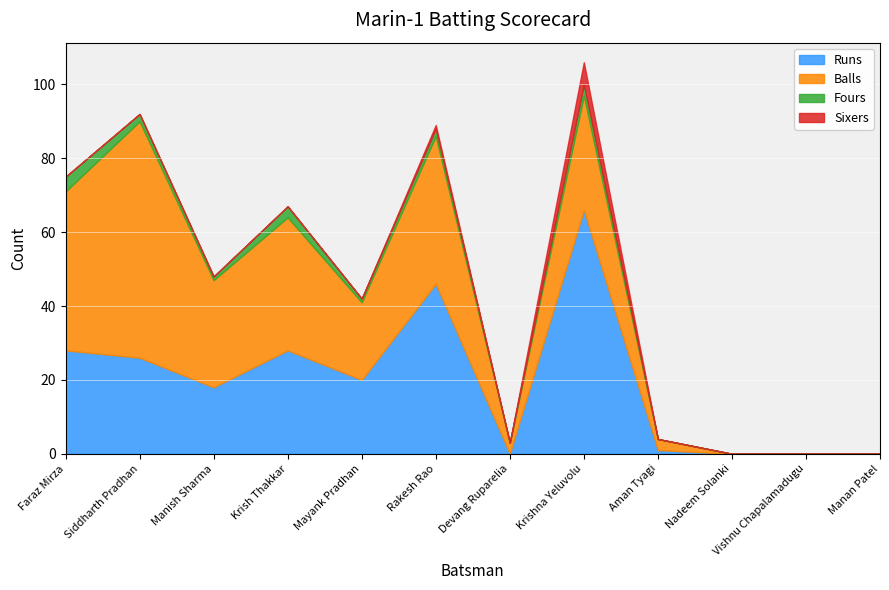

At how many categories does at least one series exceed 32?

5